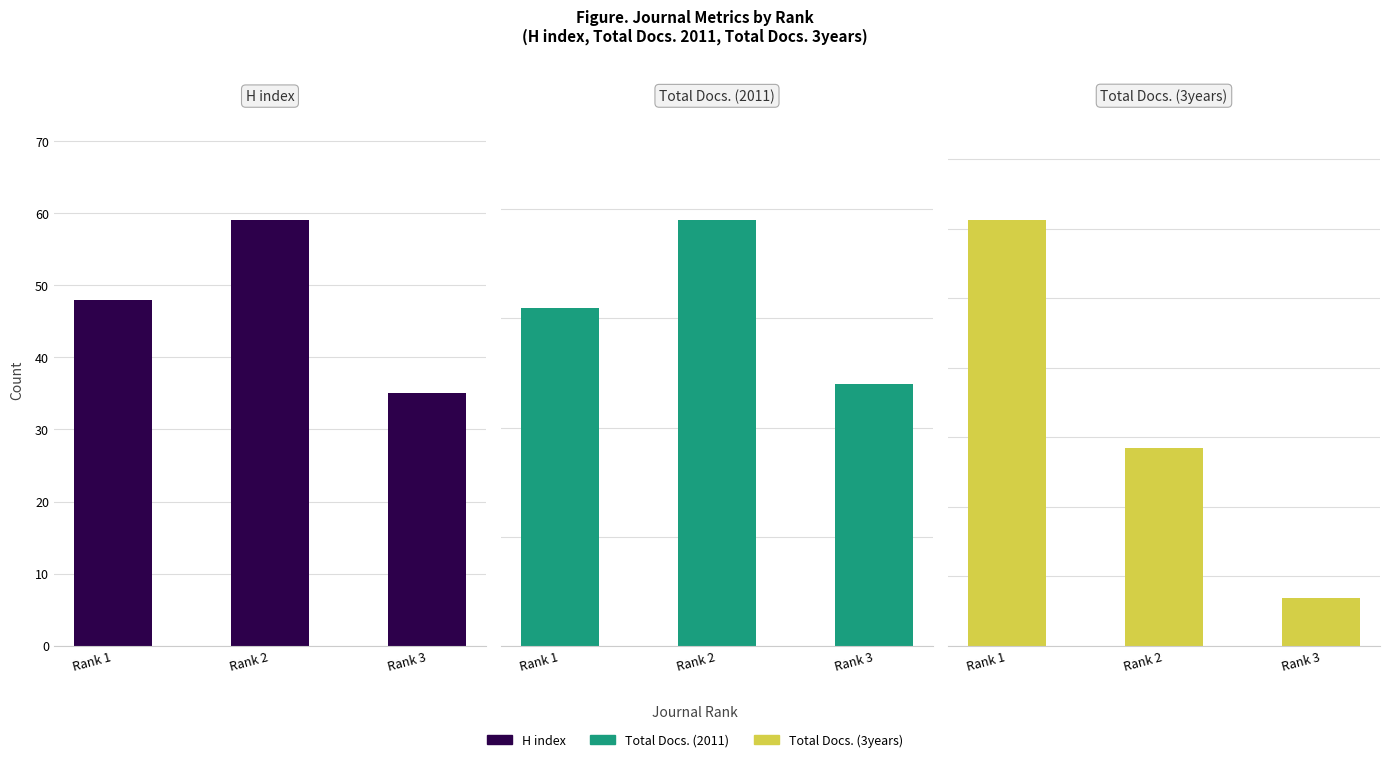

Are the bars grouped side by side (vs. stacked)?

Yes